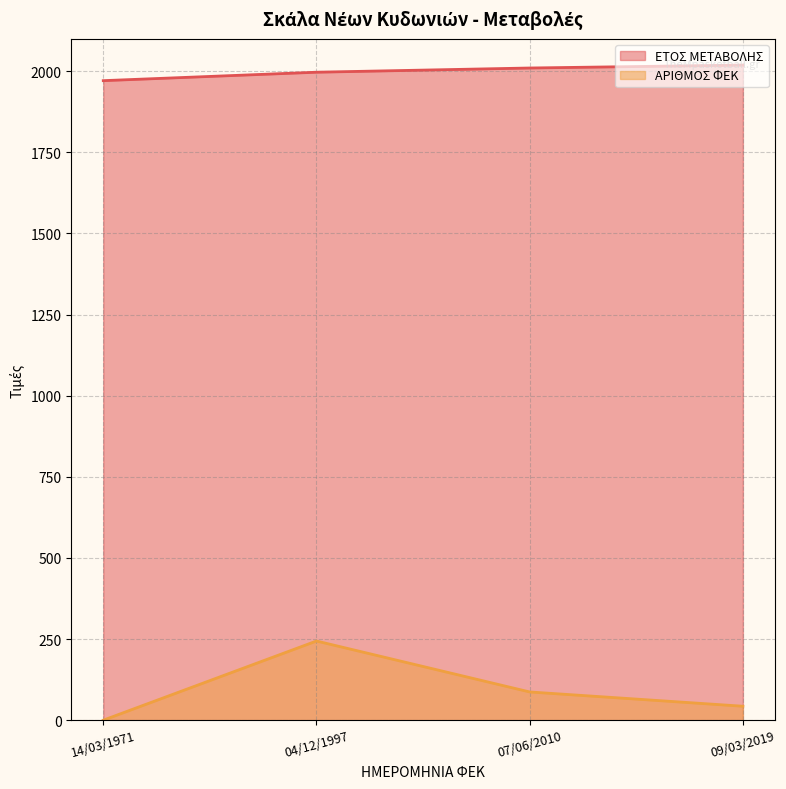

Which category has the highest value in the ΑΡΙΘΜΟΣ ΦΕΚ line series?

04/12/1997